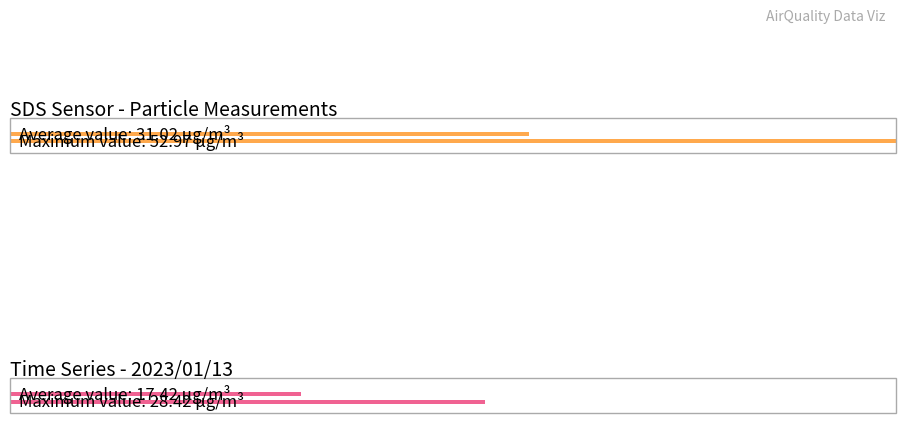

Which series has the widest spread of values?

SDS_P1